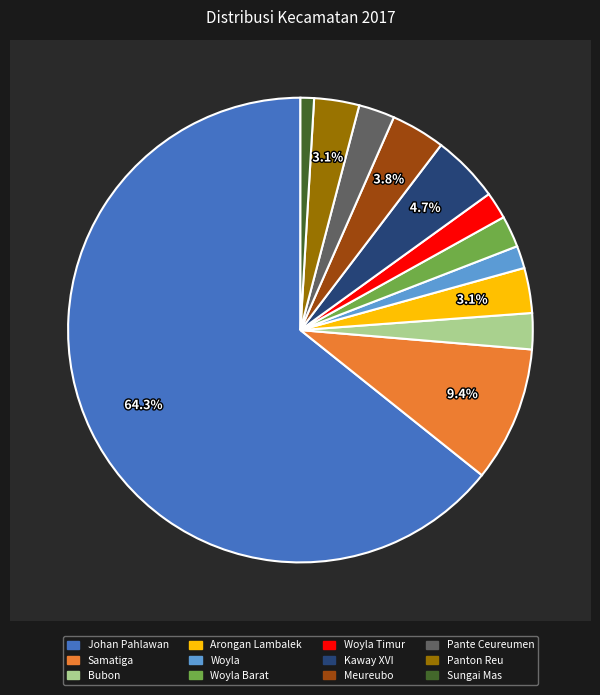

Approximately how many times larger is the value at Meureubo compared to Woyla?

2.4